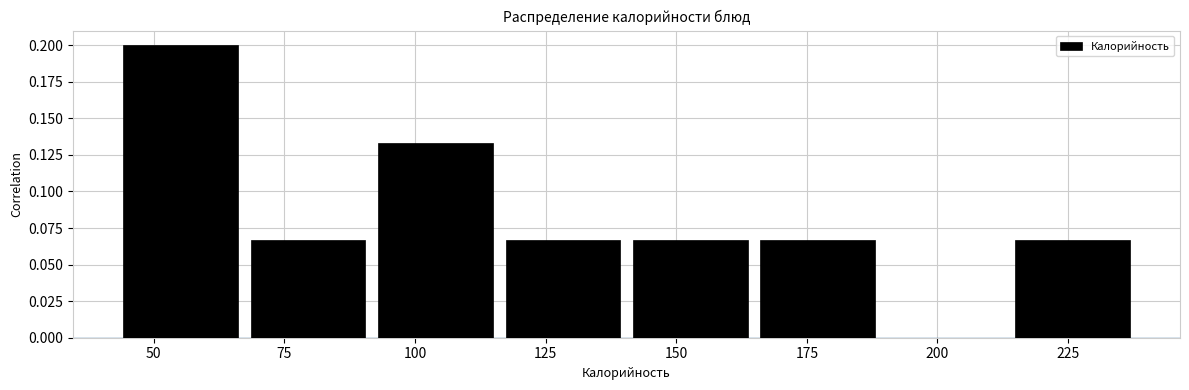

Reading left to right, list every bar in this chart as the range it spans on the x-axis followed by its height. Neither the bar edges nor the heights are printed on the chart, so give them approximately, as read against the axes.

45 to 65: 0.200
65 to 90: 0.065
90 to 115: 0.135
115 to 140: 0.065
140 to 165: 0.065
165 to 190: 0.065
190 to 215: 0
215 to 240: 0.065